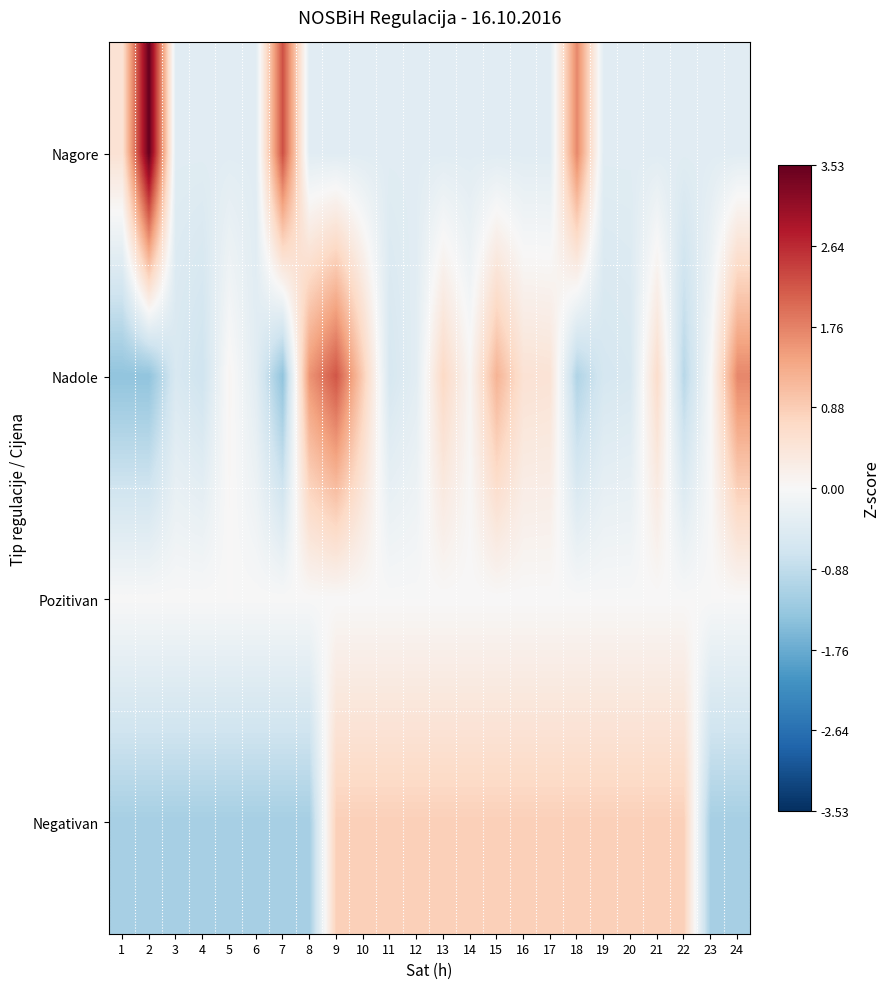

Rank the series at 6 from highest to lowest value.

Pozitivan, Nadole, Nagore, Negativan